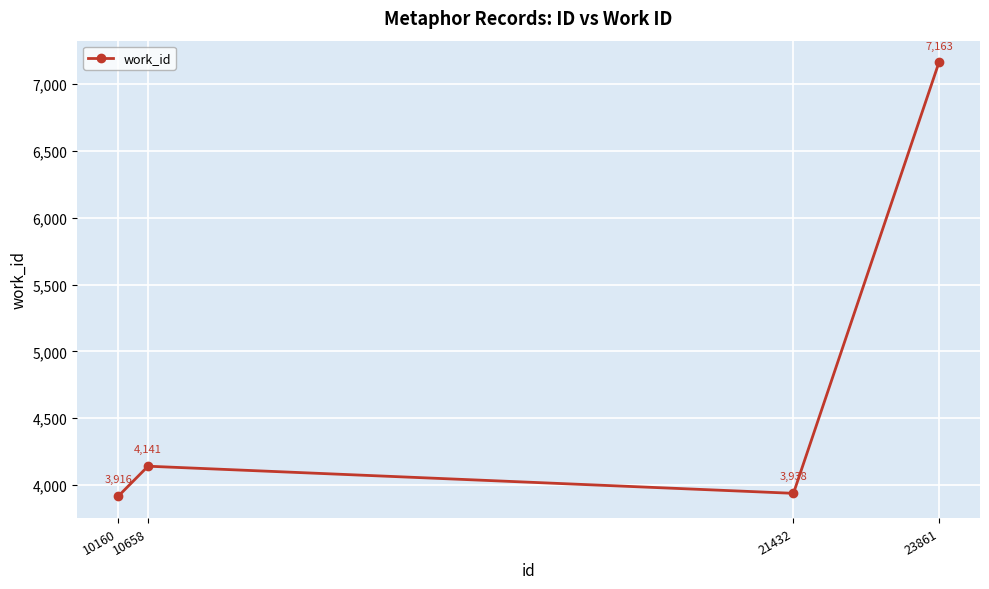

Rank the categories by value from lowest to highest.

10160, 21432, 10658, 23861